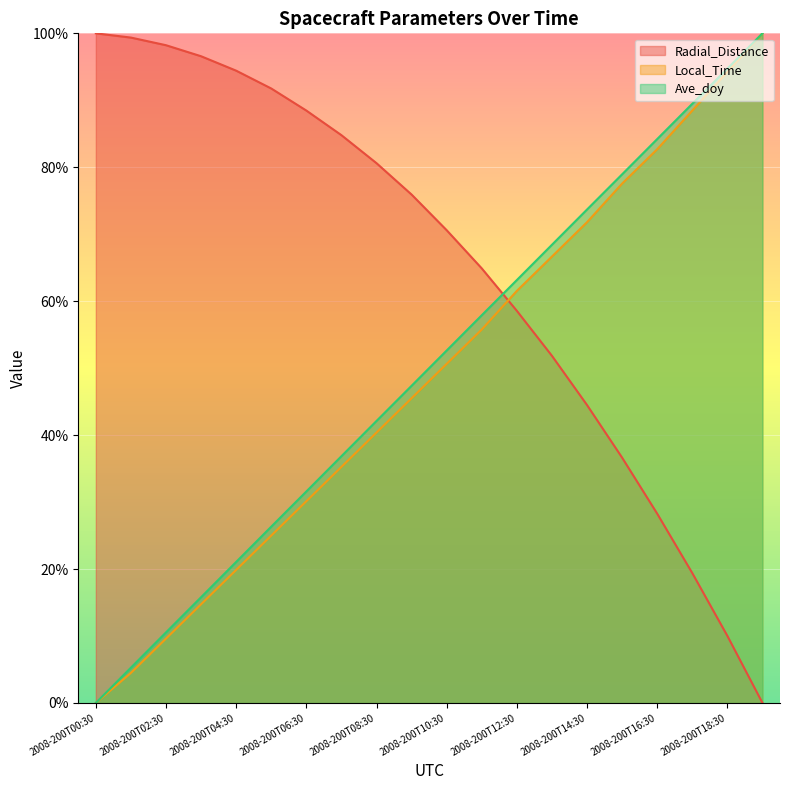

Which series ends up on top after the final intersection of Radial_Distance and Local_Time?

Local_Time